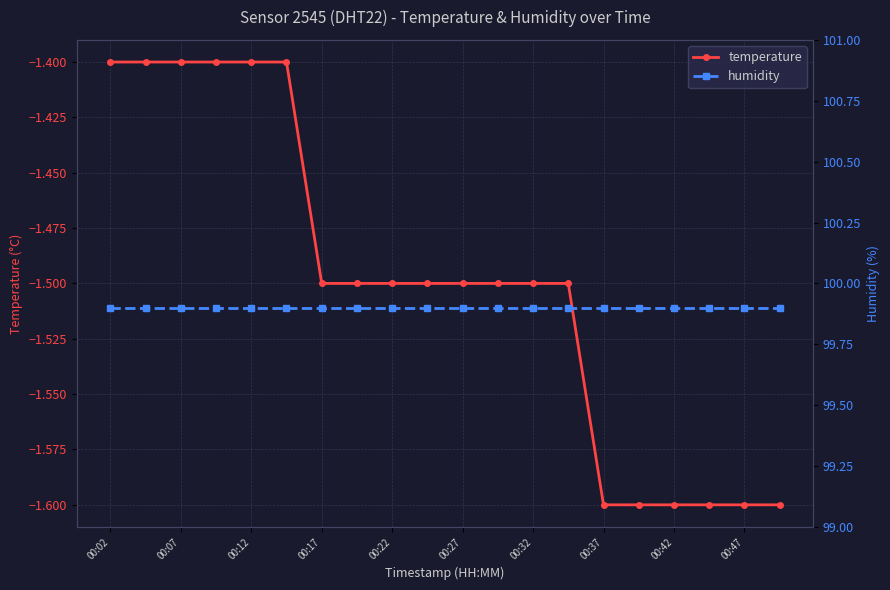

True or false: temperature and humidity cross at least once.

False